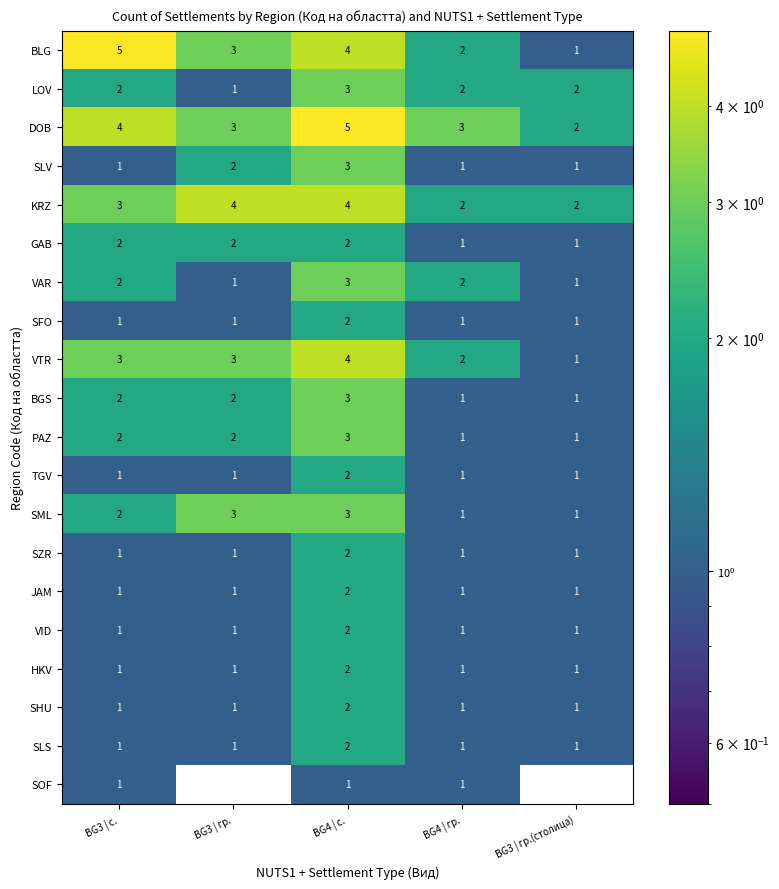

Is the value of SZR at BG3 | с. greater than the value of SLV at BG3 | гр.?

No